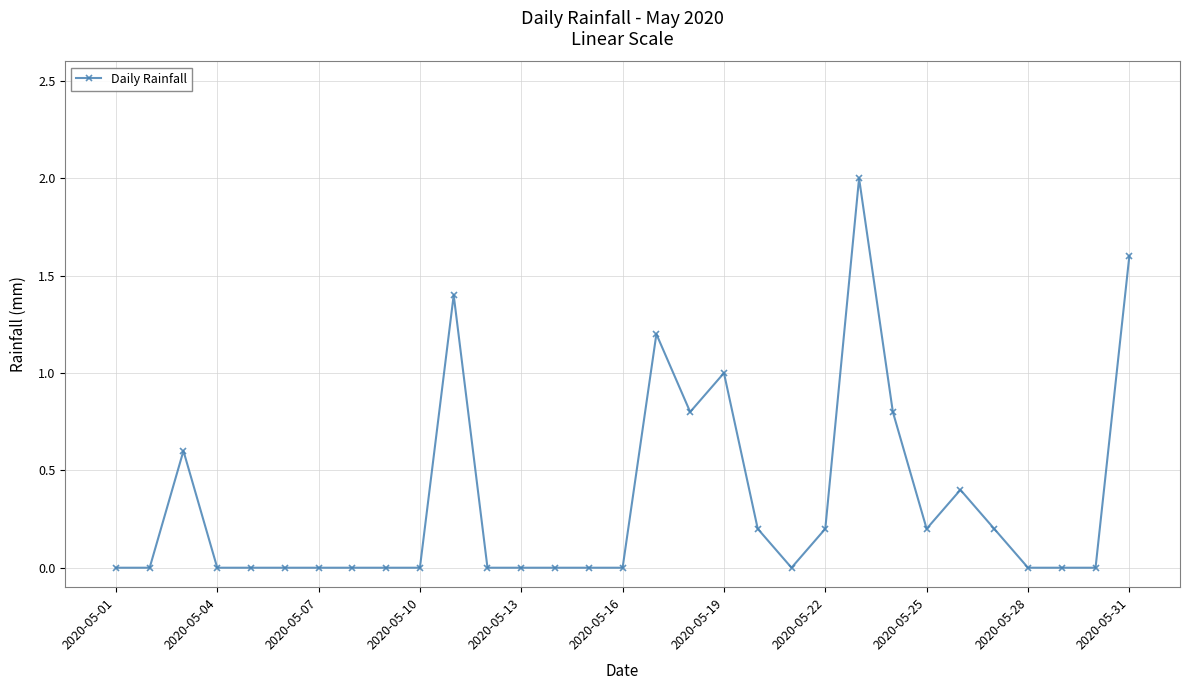

True or false: there are more than 1 points higher than both neighbors.

True